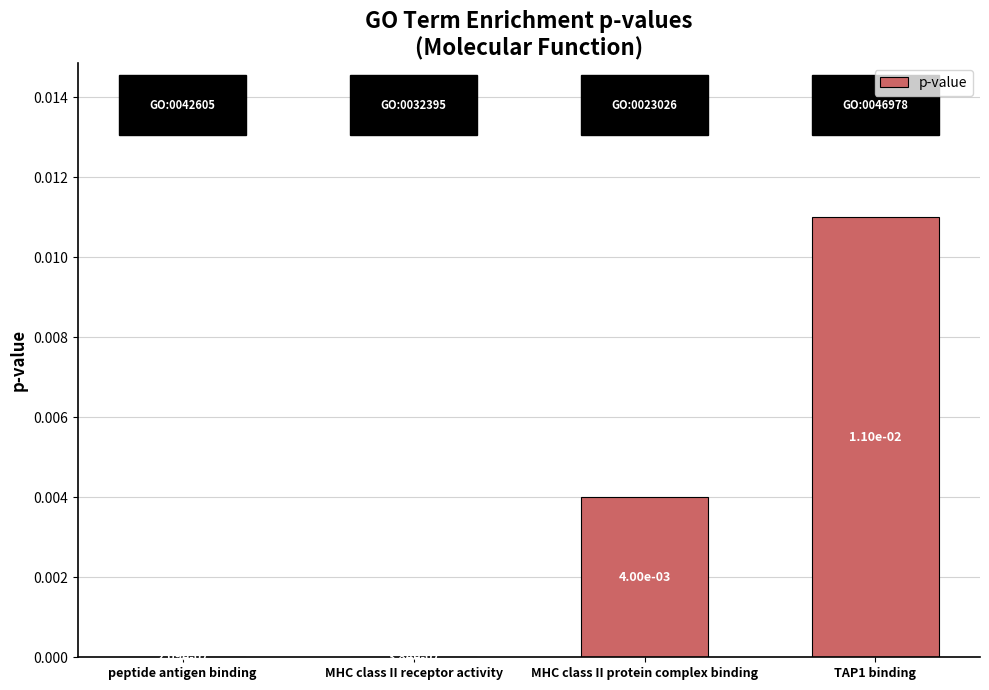

At which category does the chart reach its peak across all series?

TAP1 binding